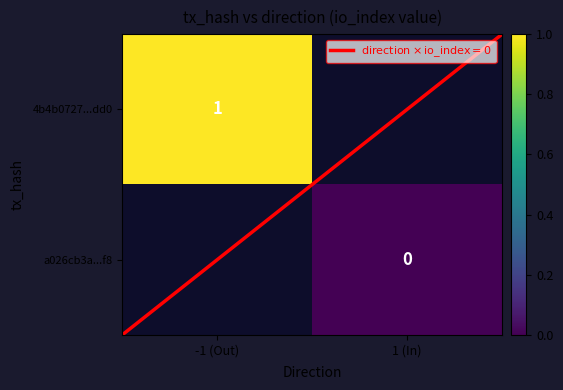

How many distinct data groups are displayed?

2